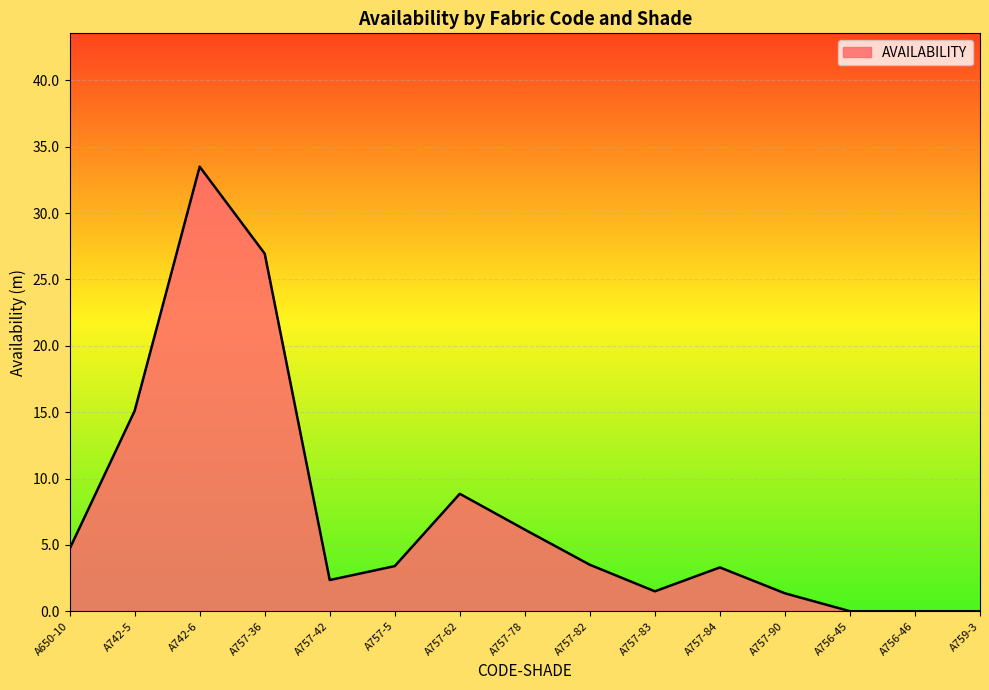

Where is the first local minimum?

A757-42